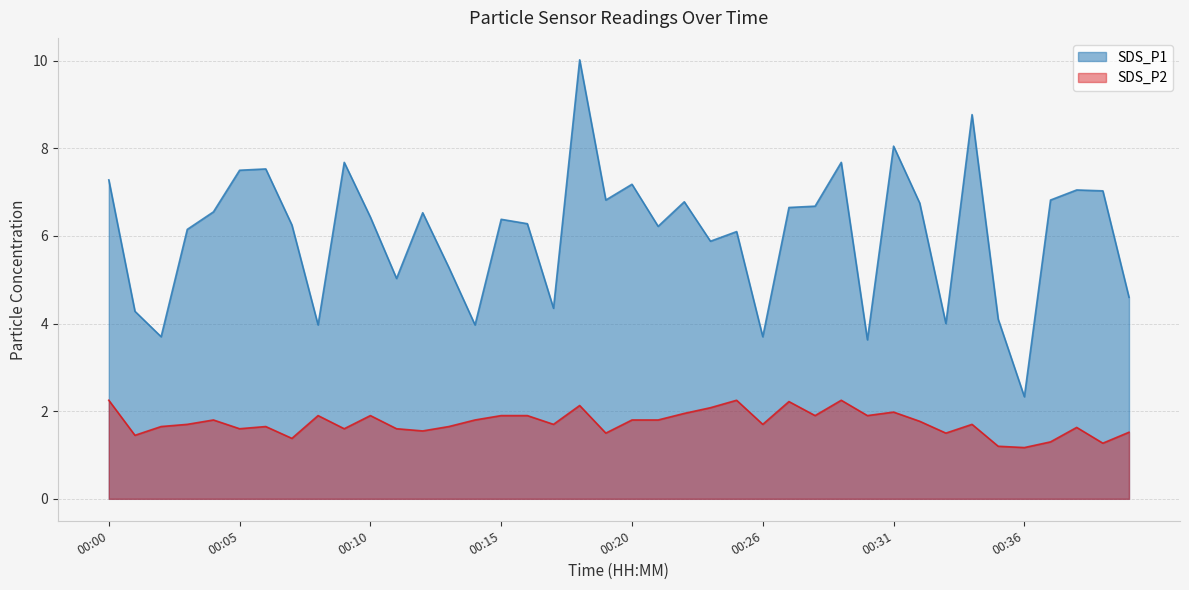

Reading left to right, what are all the values shown in this chart?

SDS_P1: 00:00=7.3	00:01=4.3	00:02=3.7	00:03=6.2	00:04=6.5	00:05=7.5	00:06=7.5	00:07=6.2	00:08=4.0	00:09=7.7	00:10=6.4	00:11=5.0	00:12=6.5	00:13=5.3	00:14=4.0	00:15=6.4	00:16=6.3	00:17=4.3	00:18=10.0	00:19=6.8	00:20=7.2	00:21=6.2	00:23=6.8	00:24=5.9	00:25=6.1	00:26=3.7	00:27=6.7	00:28=6.7	00:29=7.7	00:30=3.6	00:31=8.1	00:32=6.8	00:33=4.0	00:34=8.8	00:35=4.1	00:36=2.3	00:37=6.8	00:38=7.0	00:39=7.0	00:40=4.6
SDS_P2: 00:00=2.2	00:01=1.4	00:02=1.6	00:03=1.7	00:04=1.8	00:05=1.6	00:06=1.6	00:07=1.4	00:08=1.9	00:09=1.6	00:10=1.9	00:11=1.6	00:12=1.6	00:13=1.6	00:14=1.8	00:15=1.9	00:16=1.9	00:17=1.7	00:18=2.1	00:19=1.5	00:20=1.8	00:21=1.8	00:23=1.9	00:24=2.1	00:25=2.2	00:26=1.7	00:27=2.2	00:28=1.9	00:29=2.2	00:30=1.9	00:31=2.0	00:32=1.8	00:33=1.5	00:34=1.7	00:35=1.2	00:36=1.2	00:37=1.3	00:38=1.6	00:39=1.3	00:40=1.5